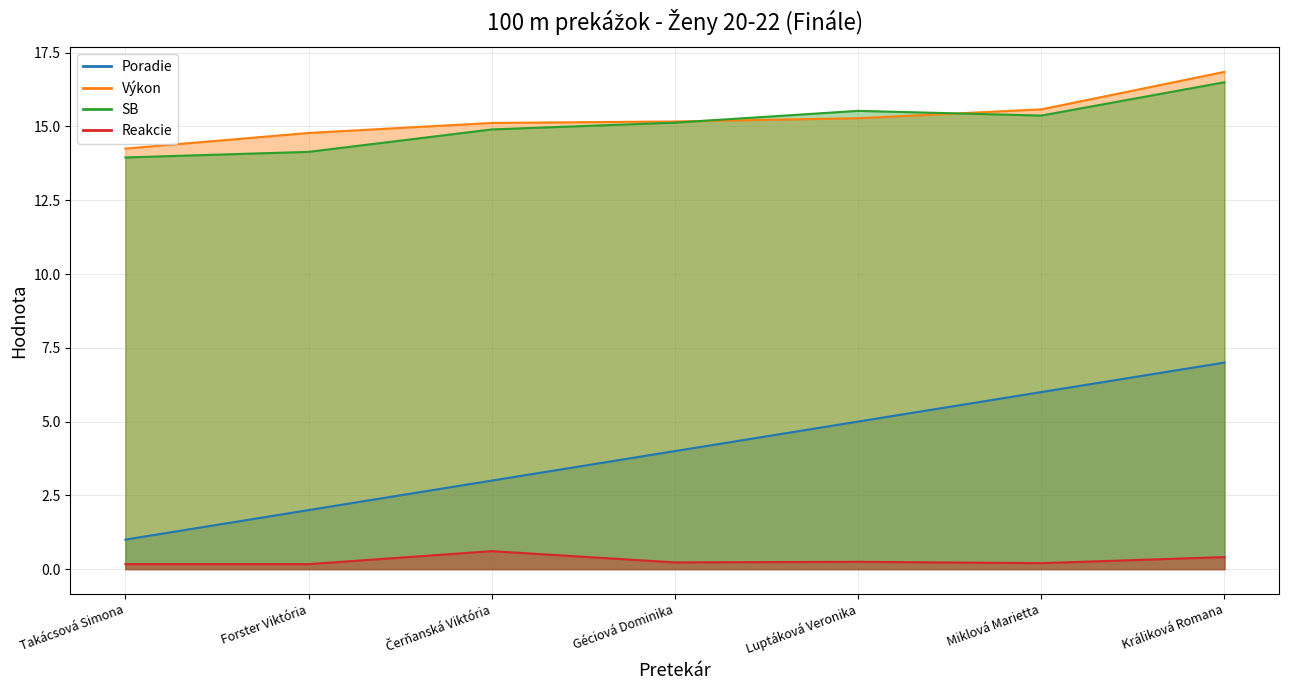

True or false: Poradie and Výkon cross at least once.

False